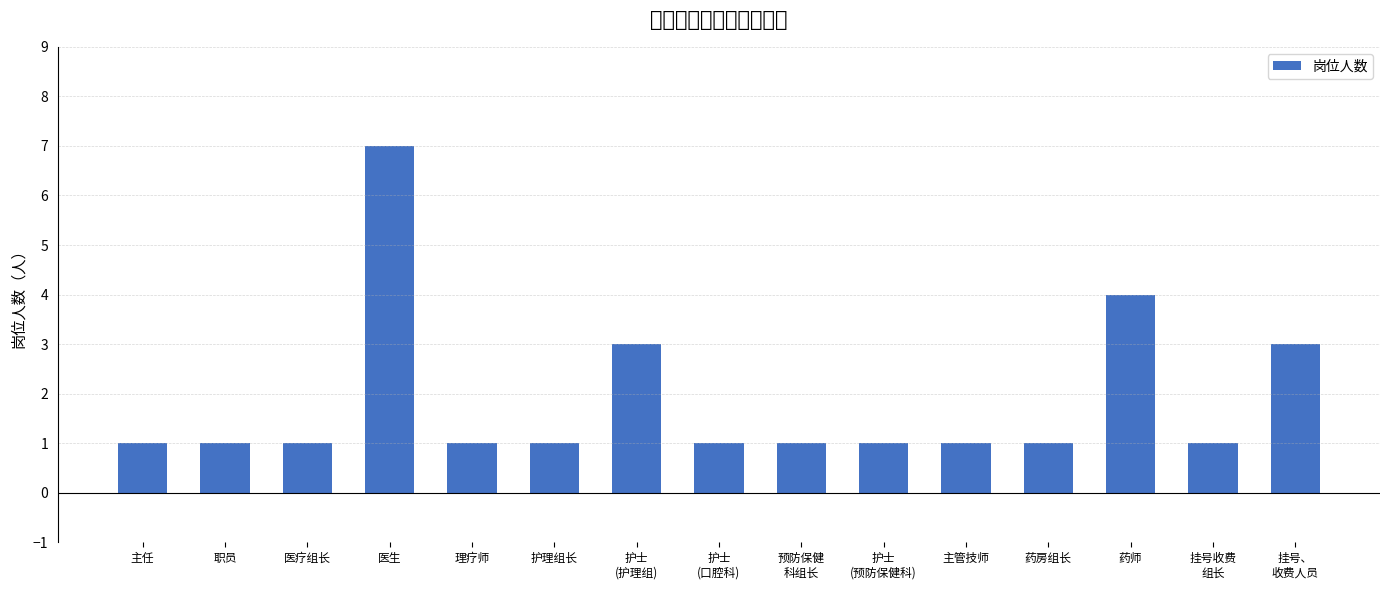

Is it true that the value at 挂号、
收费人员 is 3?

True